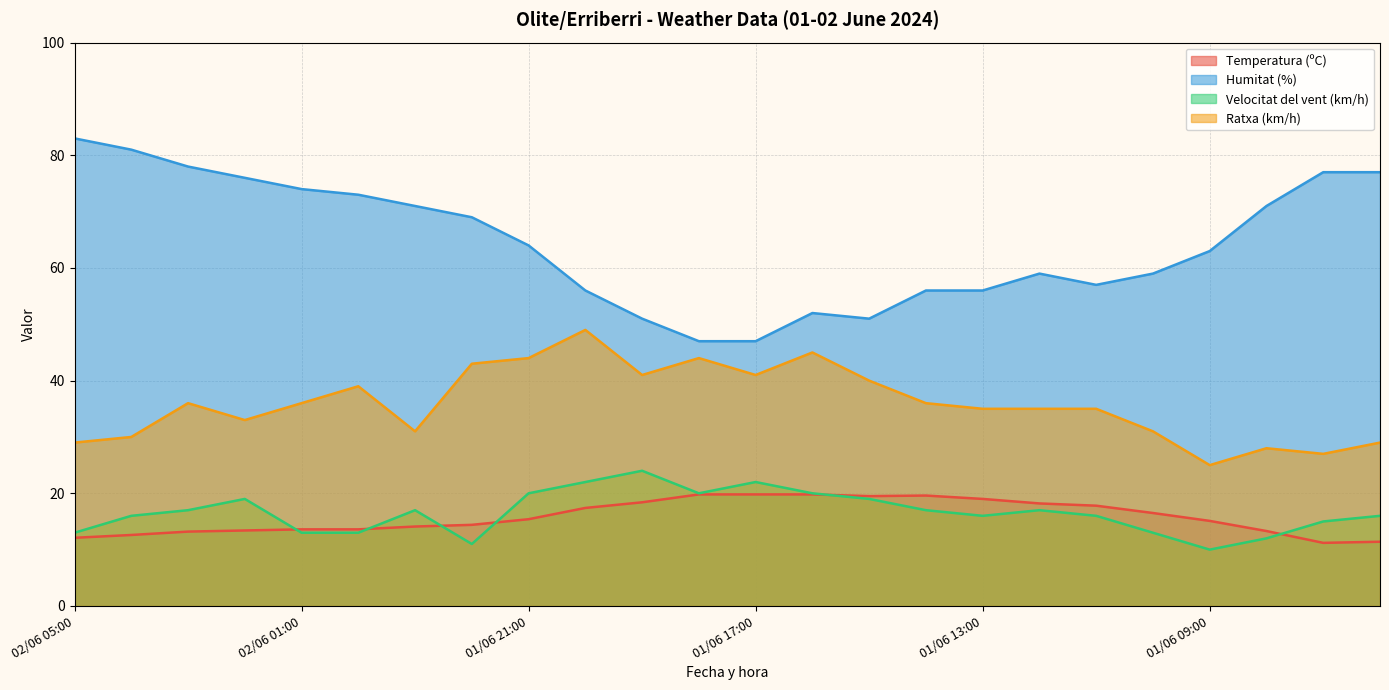

True or false: Temperatura (ºC) and Humitat (%) cross at least once.

False